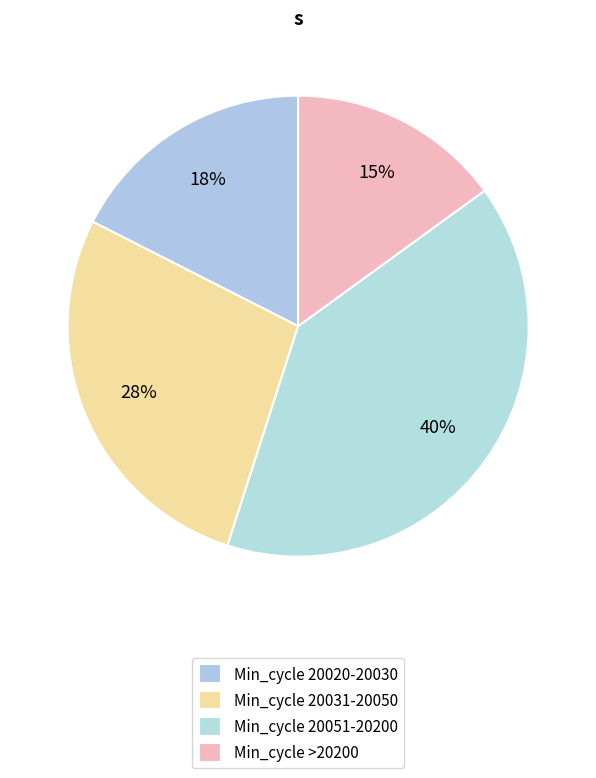

Which slice is the largest?

Min_cycle 20051-20200